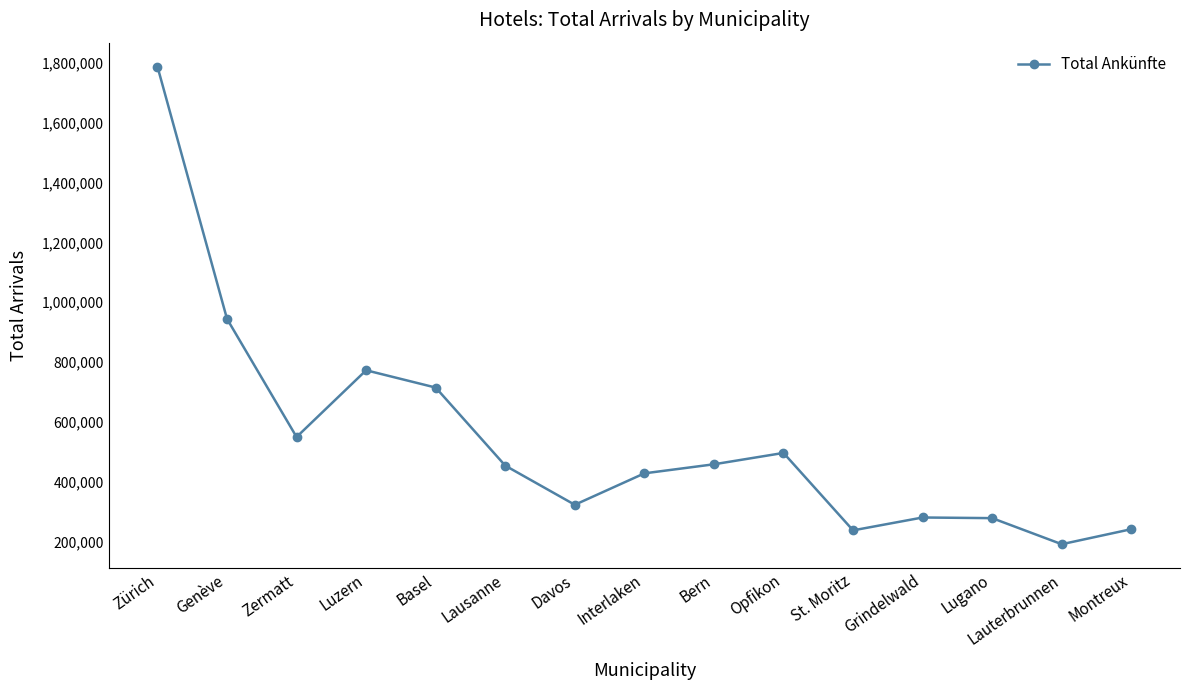

How many categories are shown in the chart?

15